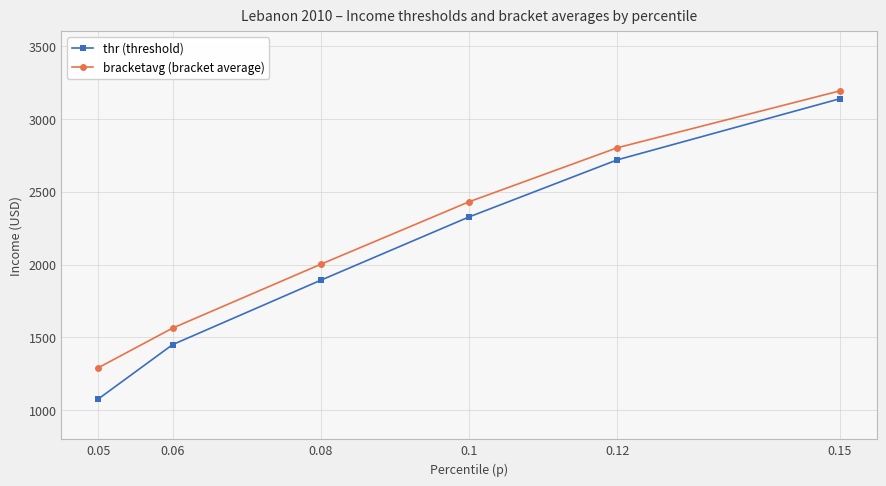

Where does the bracketavg (bracket average) series first go above 2430?

0.1